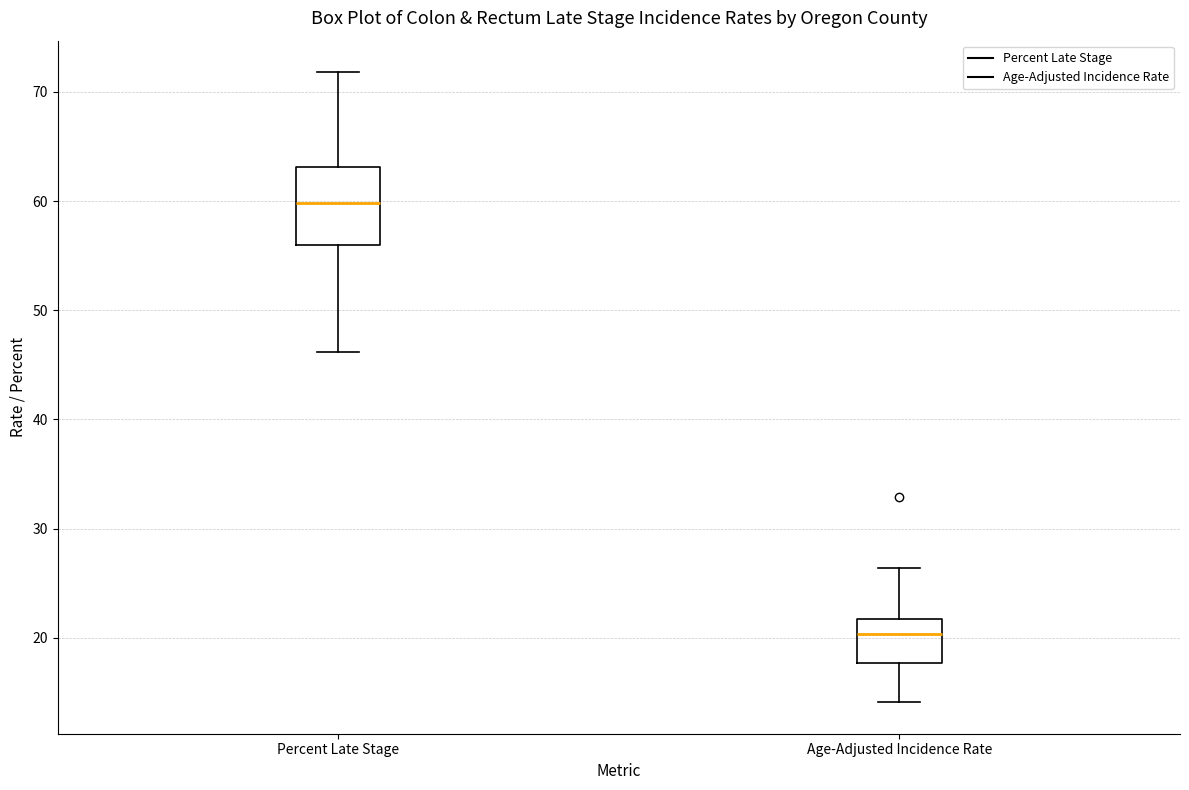

Which box is the tallest, from its lower edge to its upper edge?

Percent Late Stage